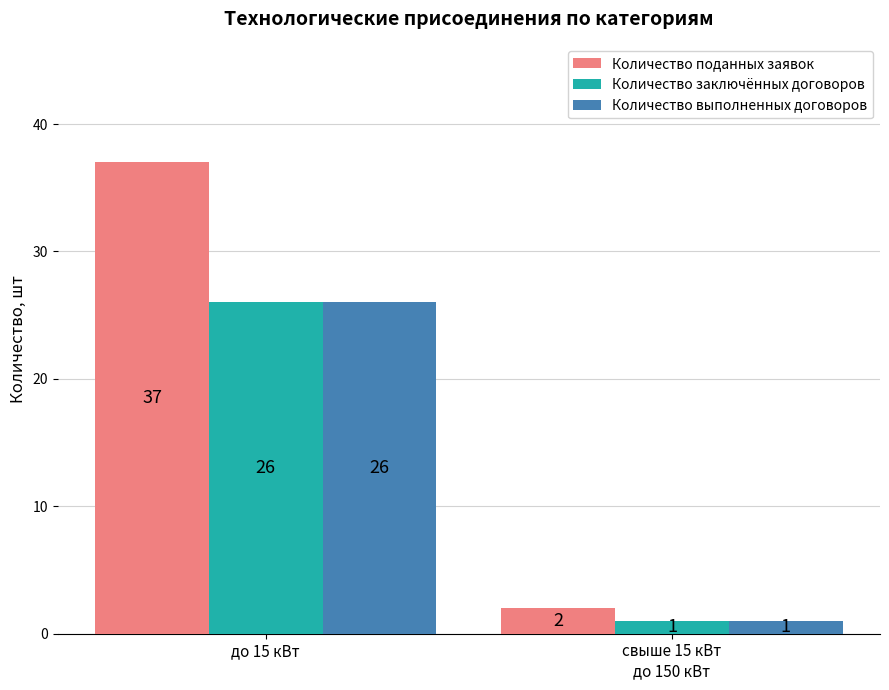

What is the difference between the maximum and minimum values in the Количество заключённых договоров series?

25